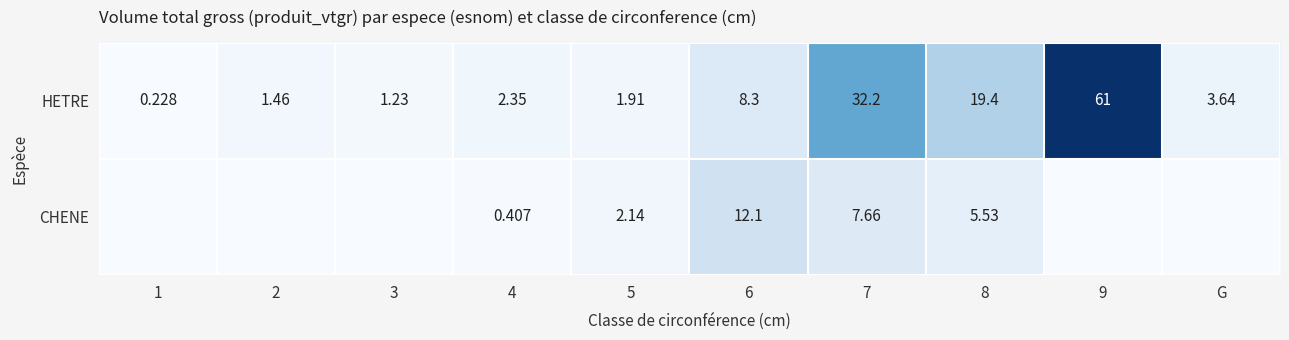

Which series changed the most between 4 and 6?

CHENE